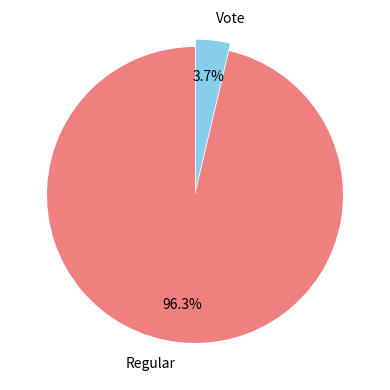

To the nearest percent, what portion does Regular represent?

96%